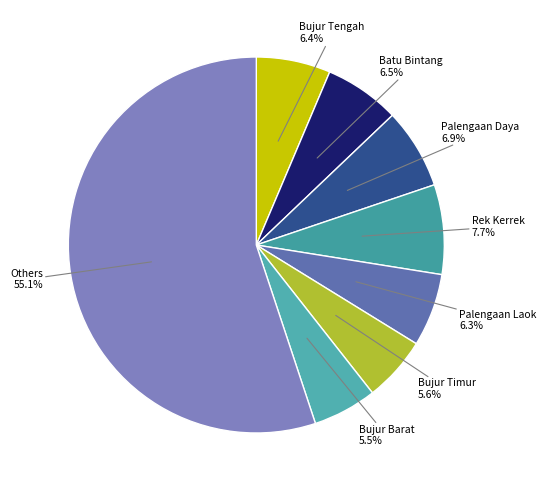

Does Others 55.1% account for over 50% of the chart?

Yes